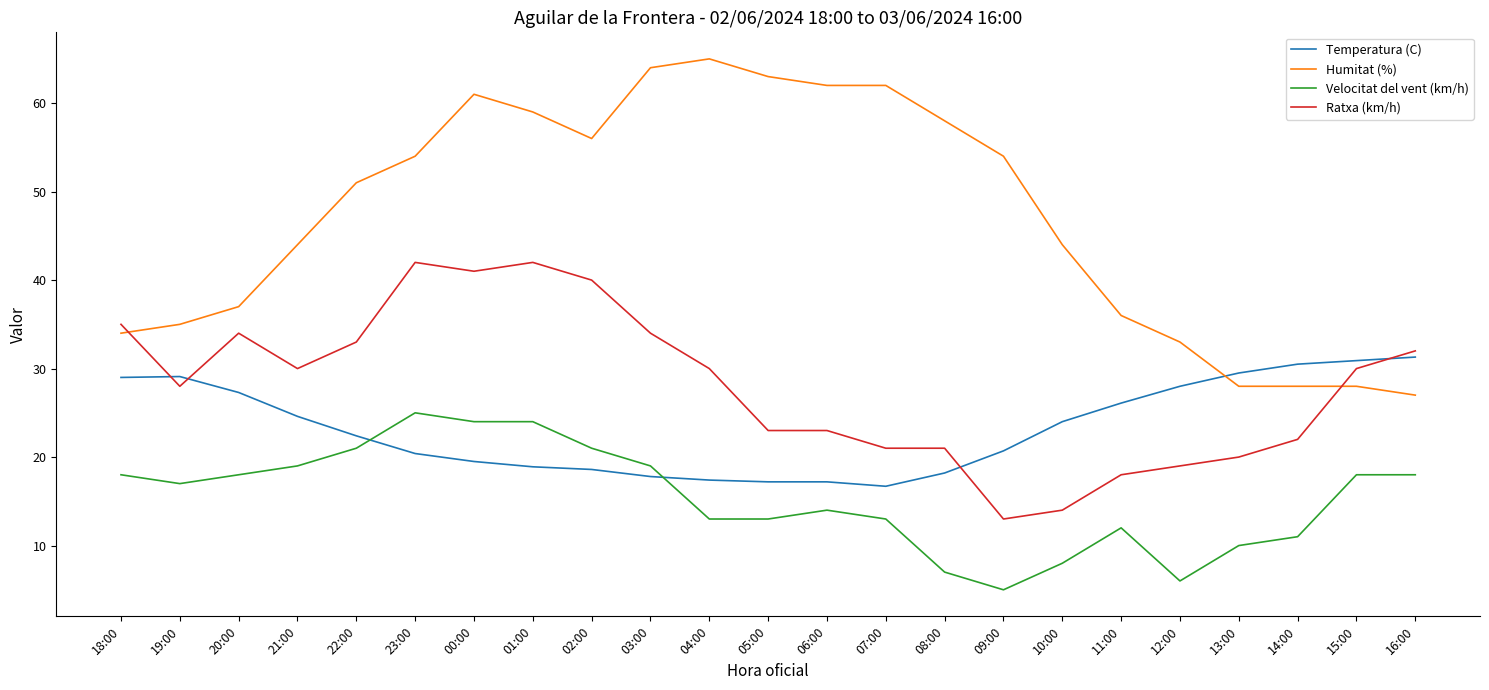

What is the greatest value displayed?

65.0